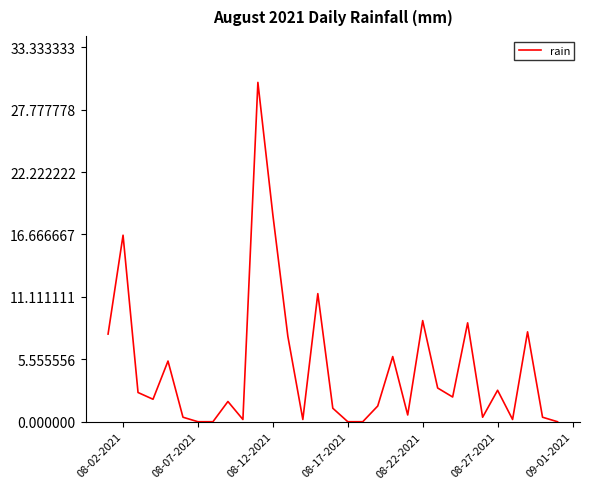

What is the maximum value shown in the chart?

30.2